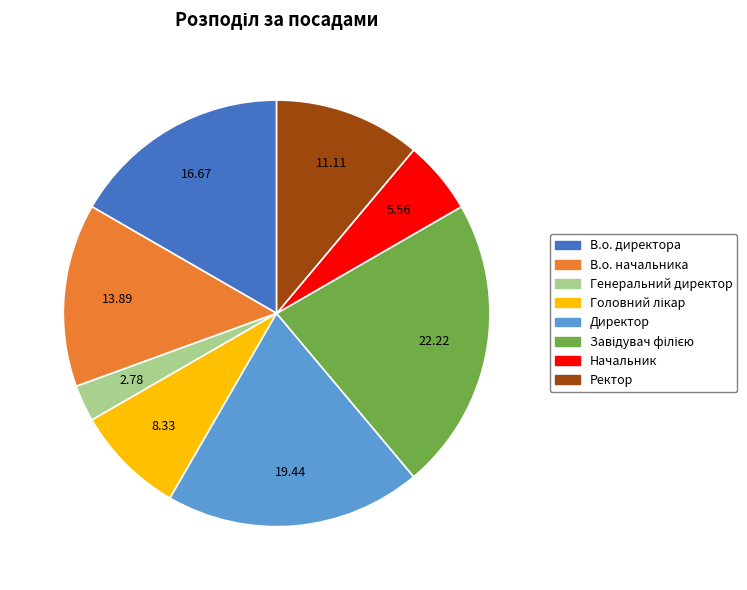

What is the ratio of the value at Директор to the value at Начальник?

3.5